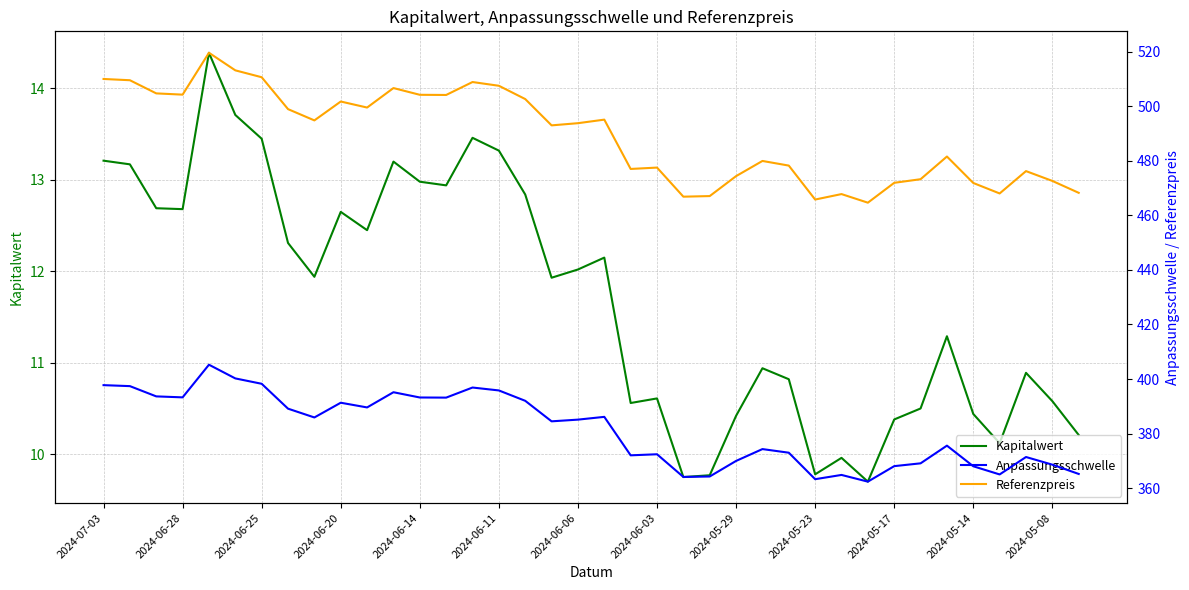

True or false: Kapitalwert has a value of 10.6 at 2024-05-08.

True